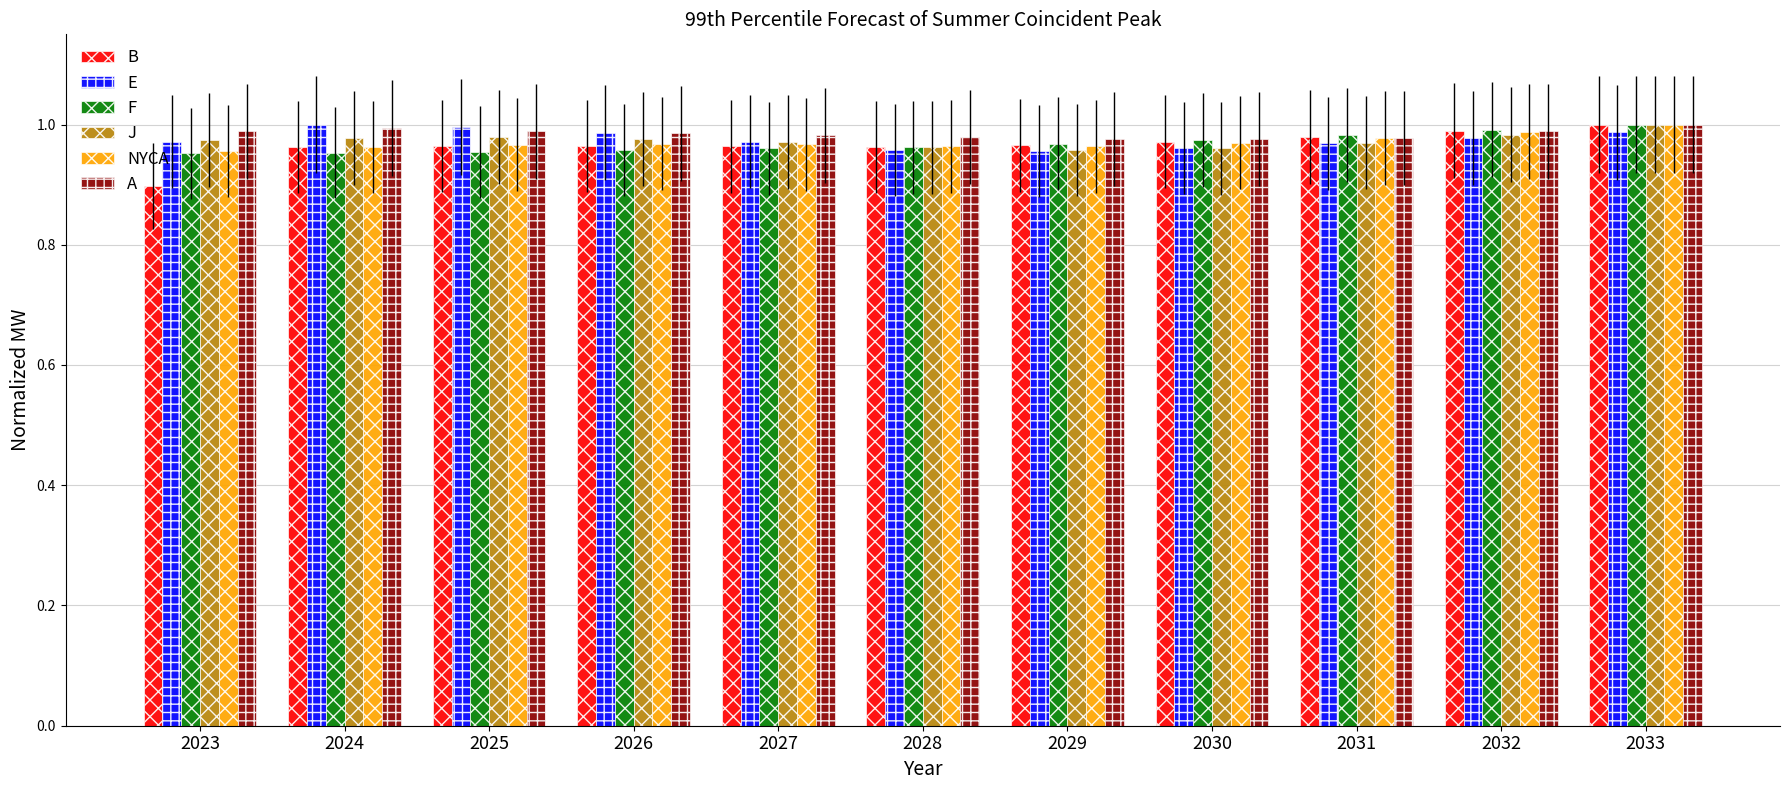

True or false: NYCA has a value of 0.2 at 2028.

False